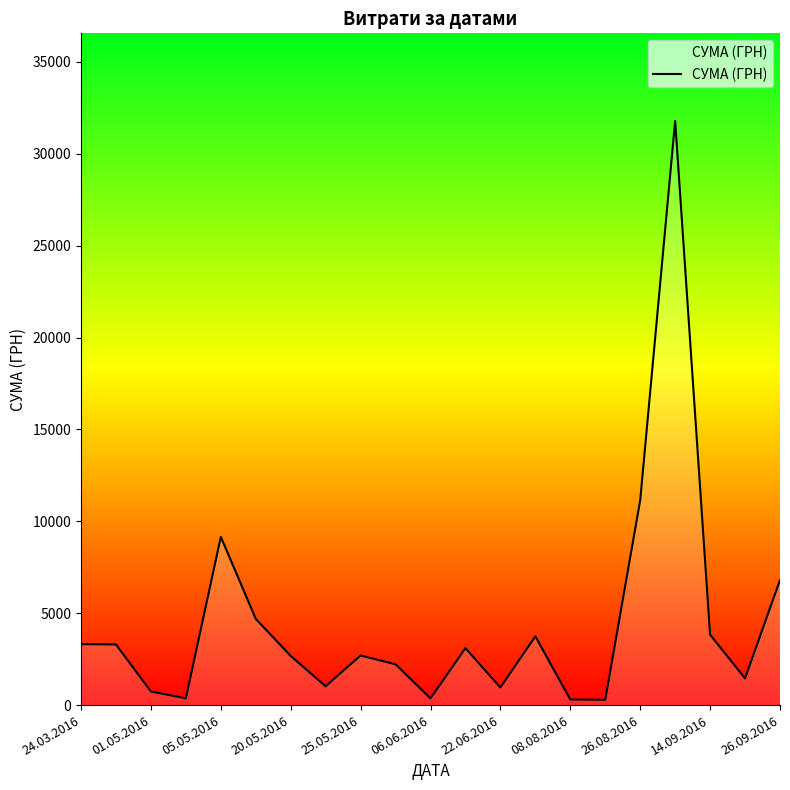

What is the maximum value shown in the chart?

31782.9